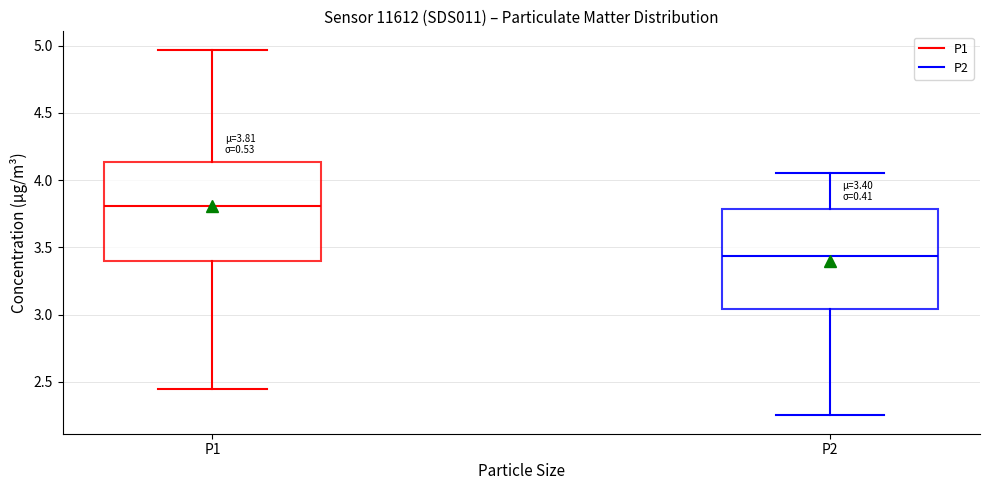

Which box has the highest median line?

P1